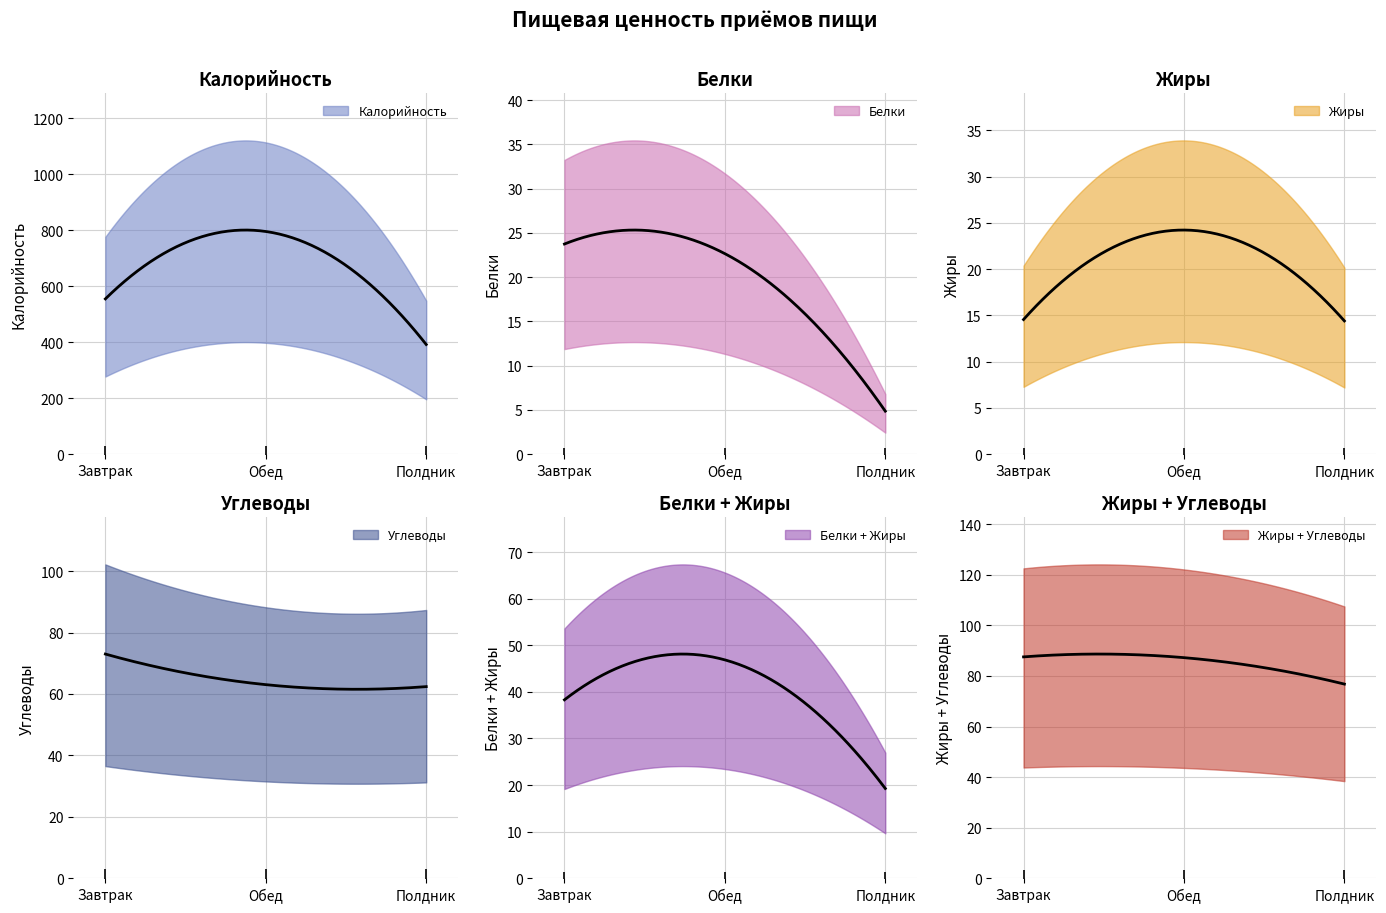

Which category has the lowest value in the Полдник series?

Белки